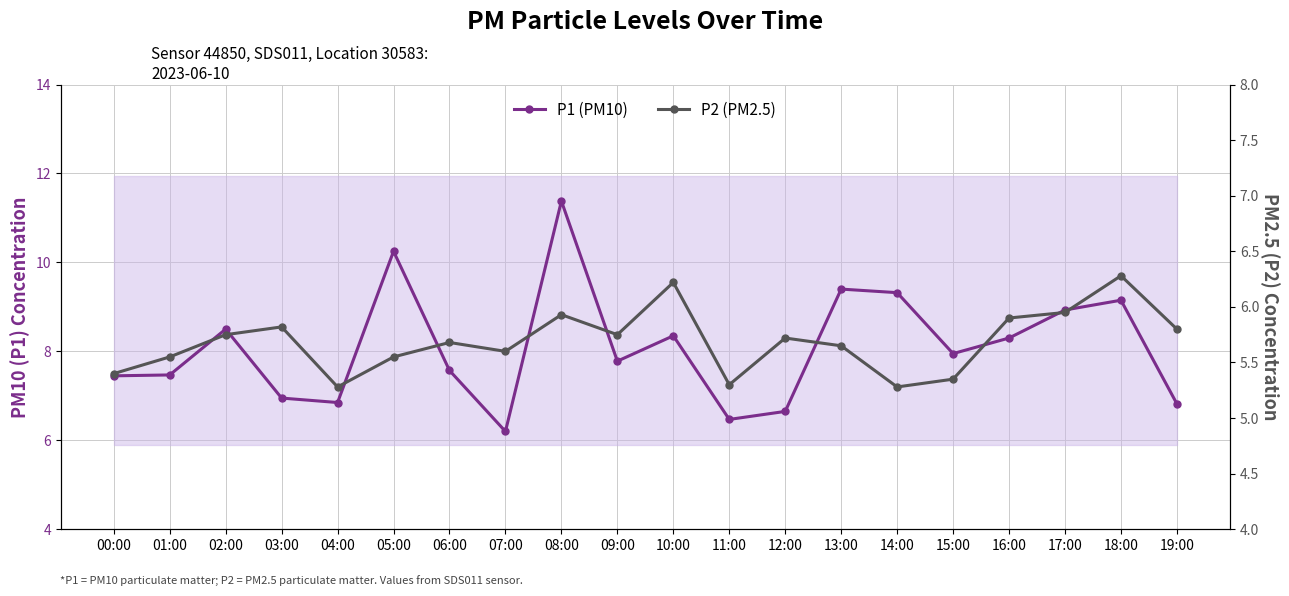

How many lines are shown in the chart?

2